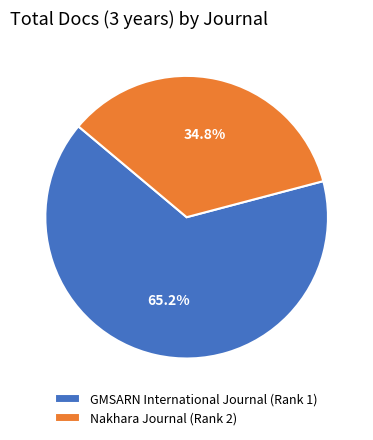

To the nearest percent, what is the difference between the GMSARN International Journal (Rank 1) and Nakhara Journal (Rank 2) slice percentages?

30%